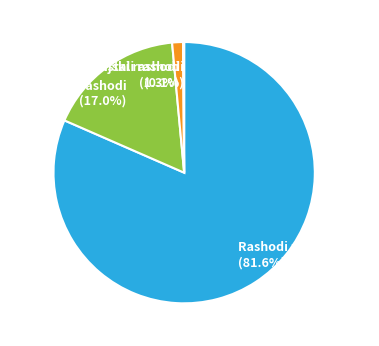

Which category has the biggest portion of the pie?

Rashodi za zaposlene